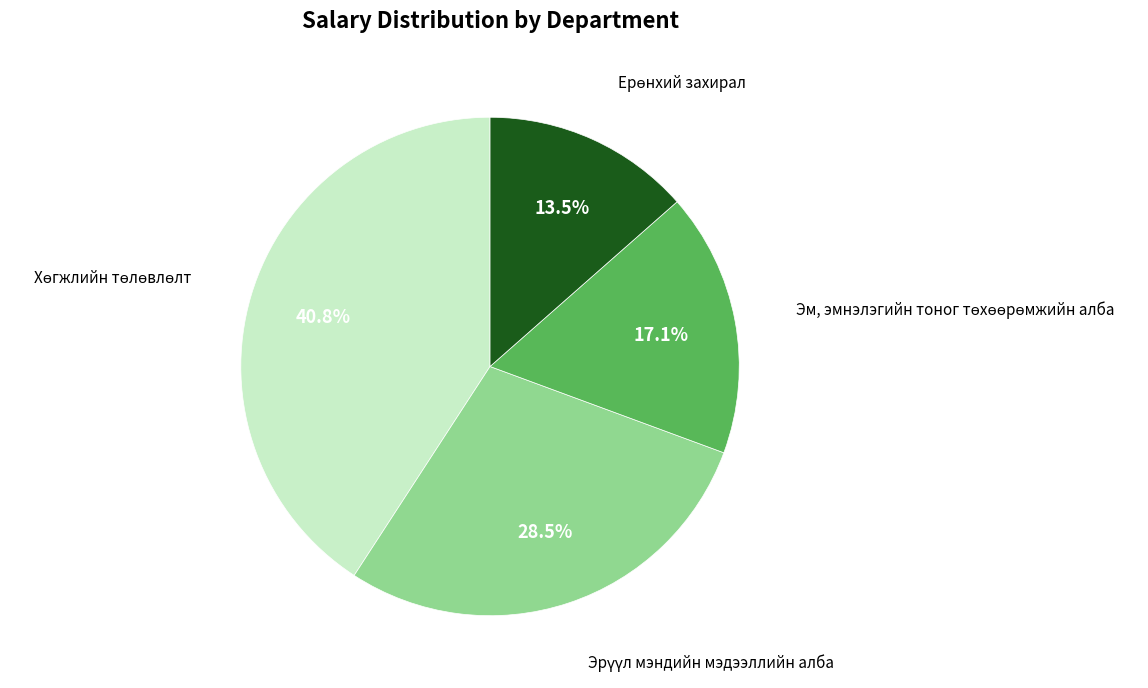

Does any single category account for the majority?

No